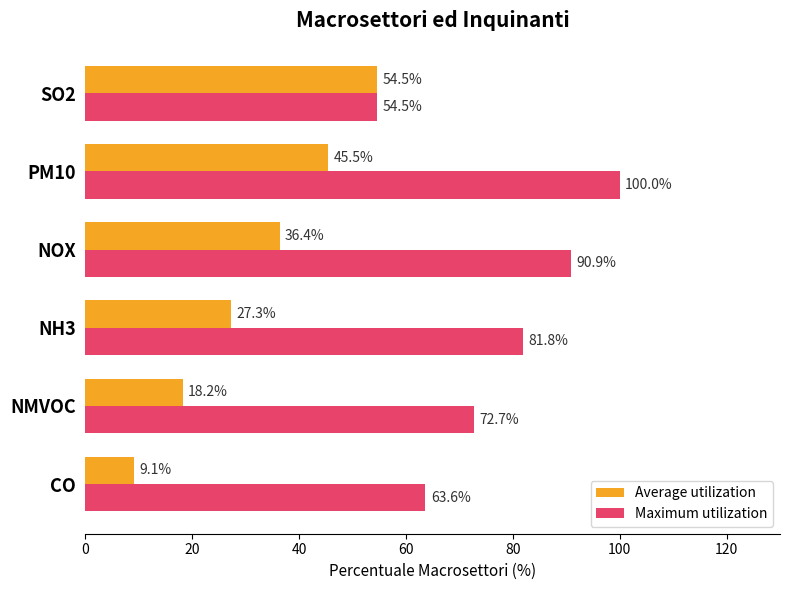

What is the difference between the highest and lowest values at CO?

54.5